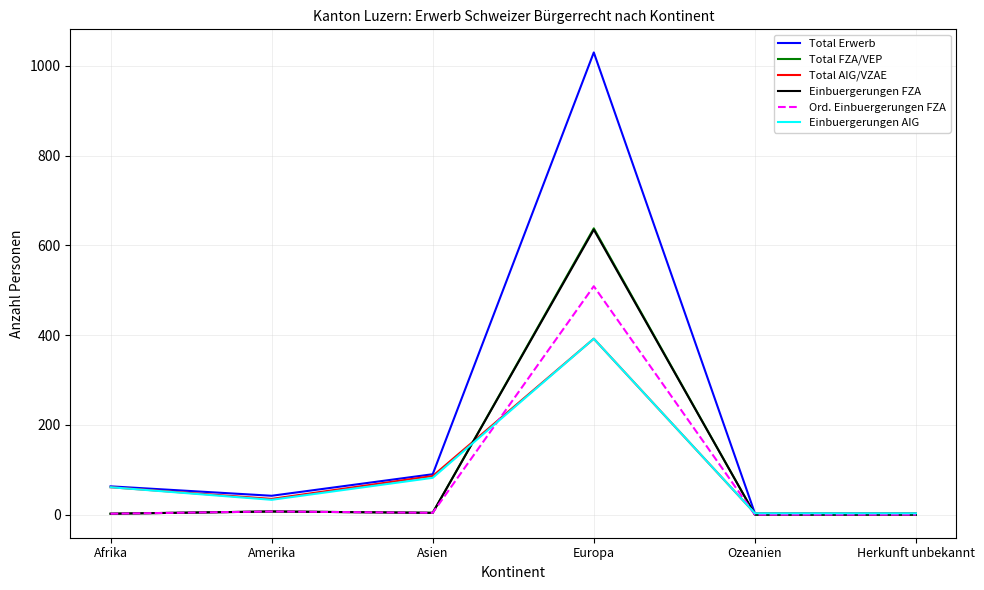

At how many categories does at least one series exceed 329?

1